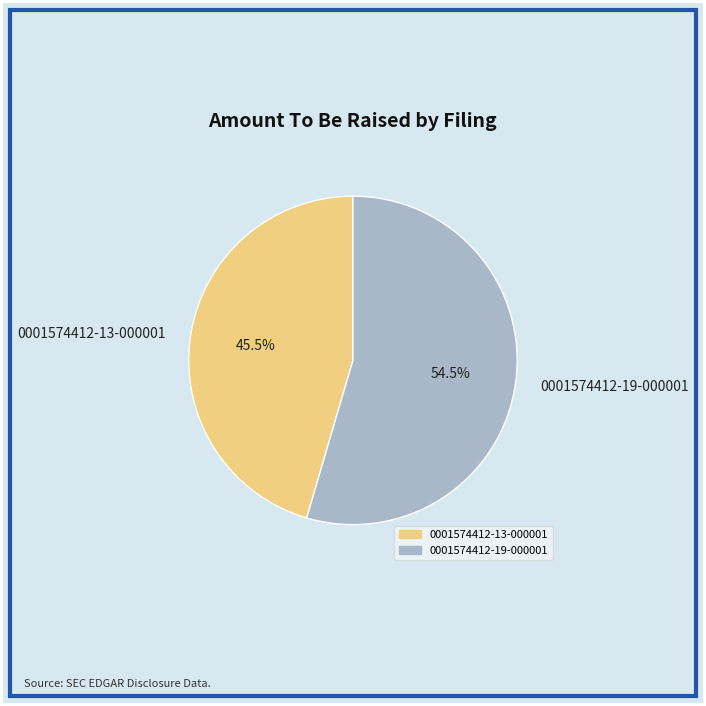

Which slice represents more than half of the pie?

0001574412-19-000001